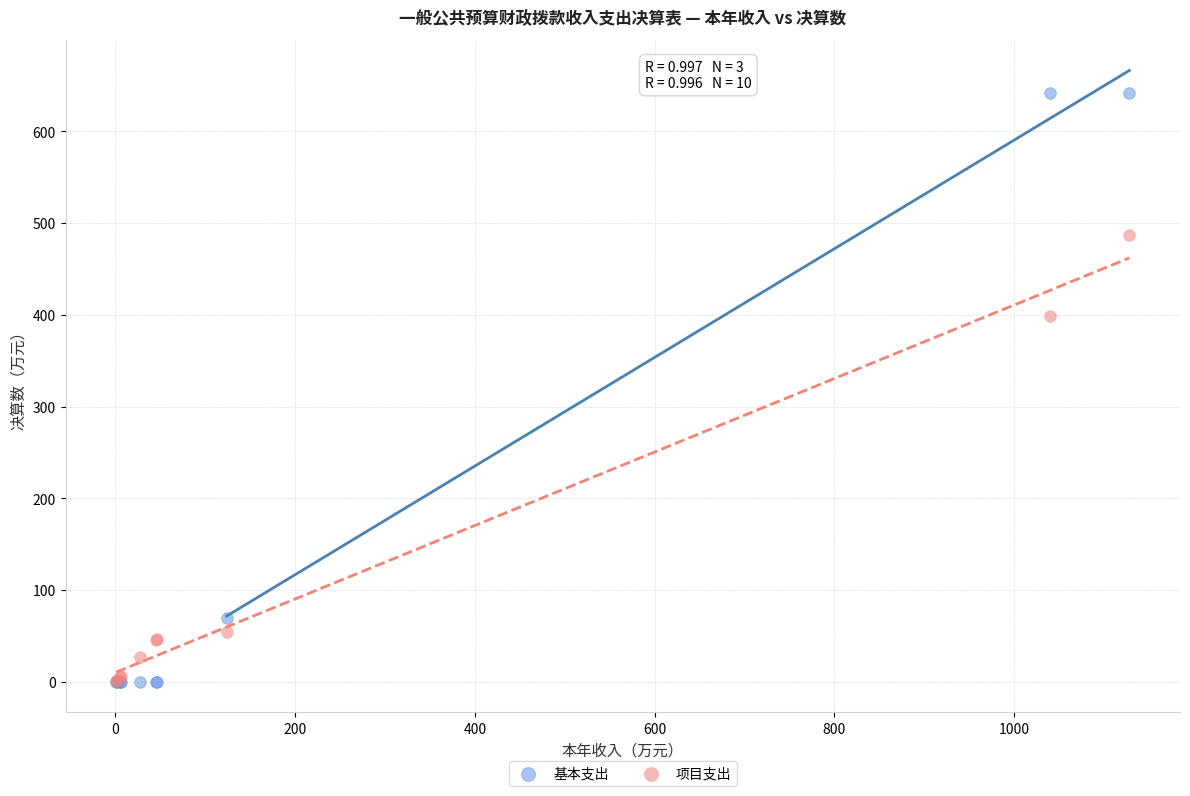

In the 项目支出 series, what Y value is closest to 243?

398.8